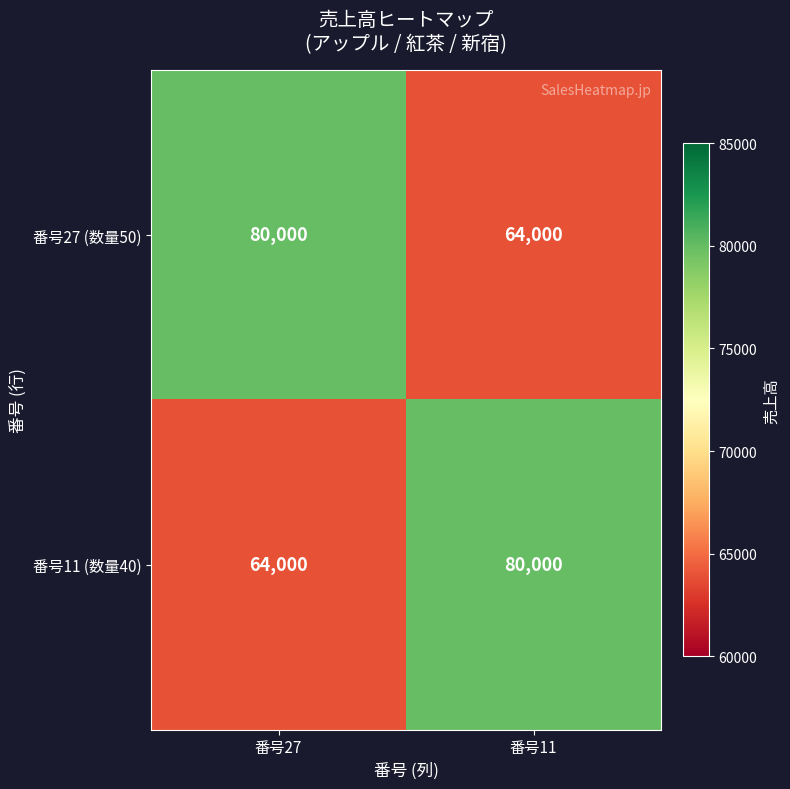

True or false: 番号27 (数量50) has a value of 64000 at 番号11.

True